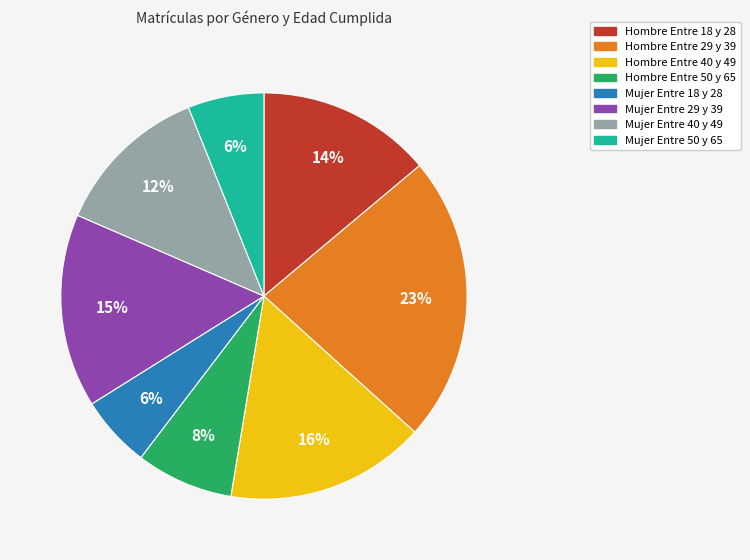

Does Hombre Entre 18 y 28 account for over 50% of the chart?

No